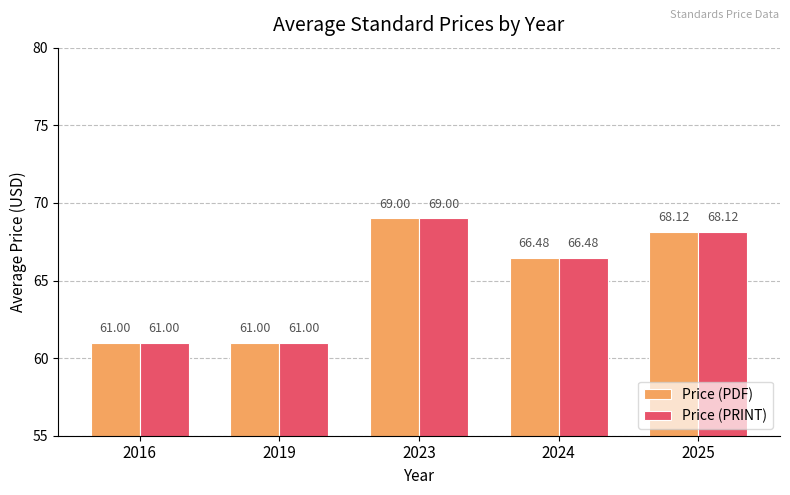

The value of Price (PDF) at 2024 is 66.5. True or false?

True